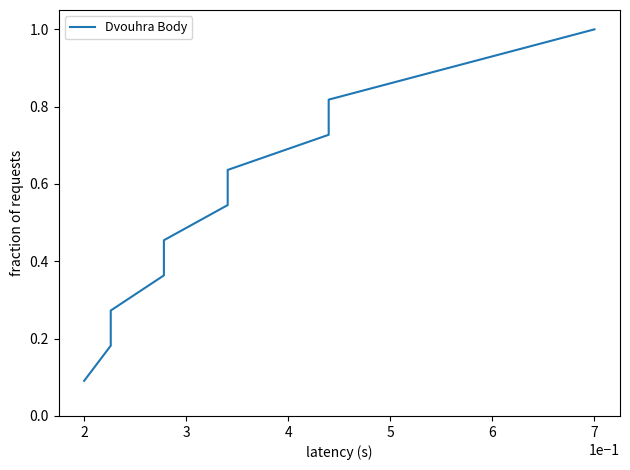

Between 10 and 8, which is larger?

10